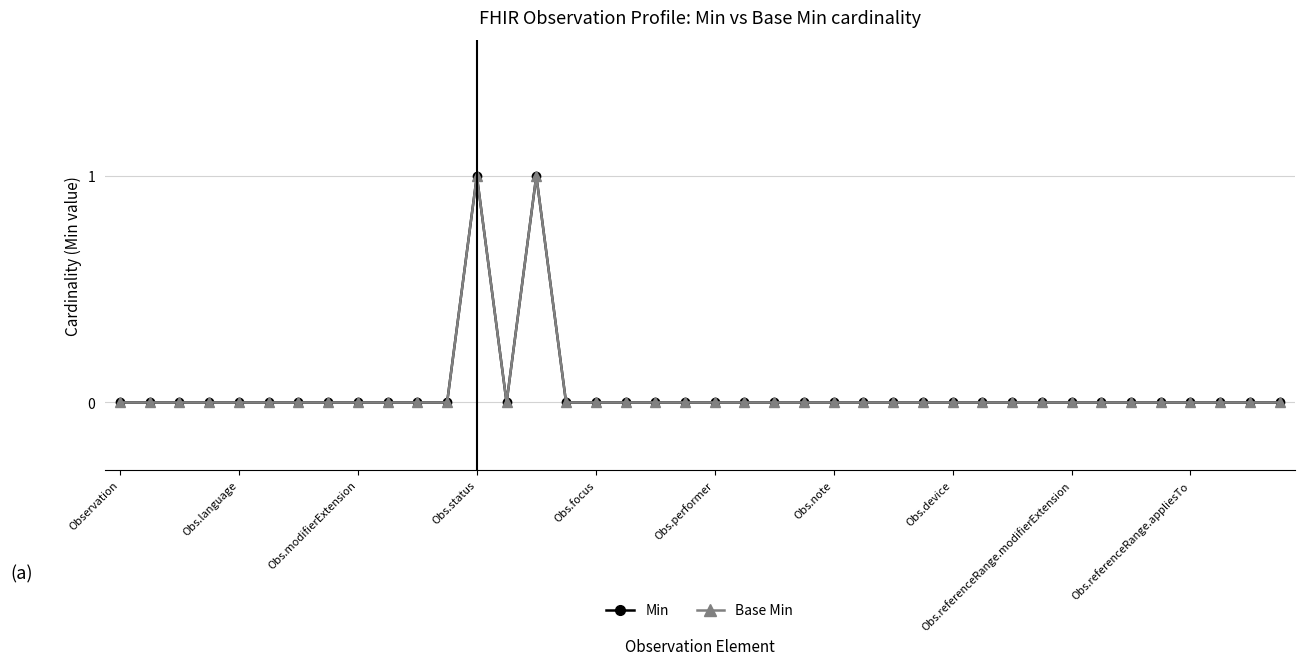

True or false: Base Min and Min intersect in this chart.

False